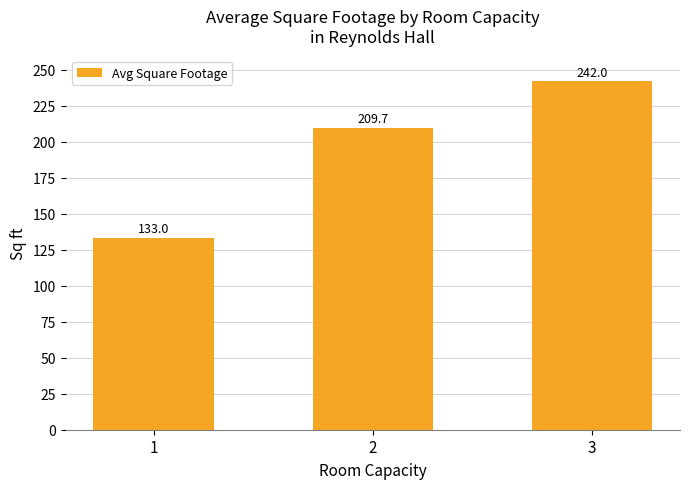

Rank the categories by value from highest to lowest.

3, 2, 1